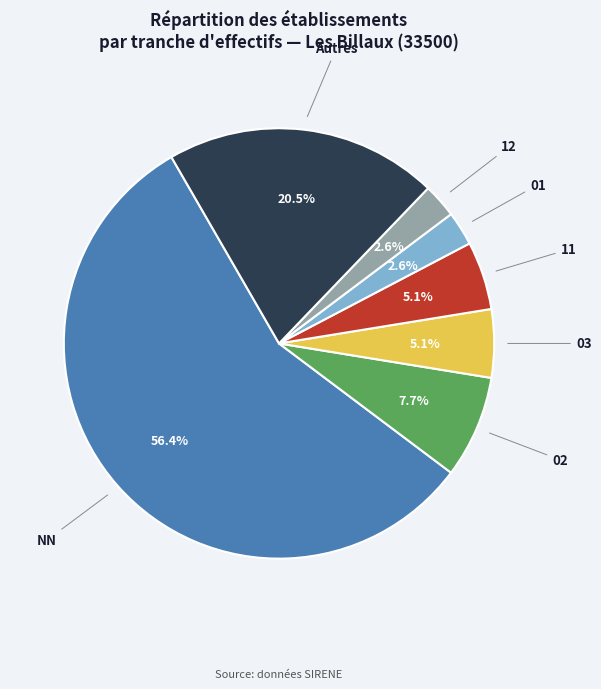

What is the largest slice in the pie chart?

NN